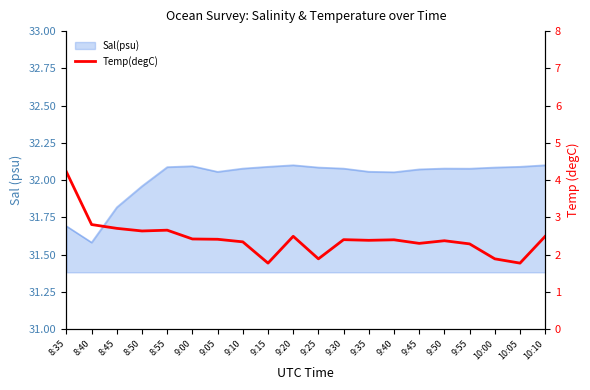

Is it true that the value at 9:45 is 2.3?

True